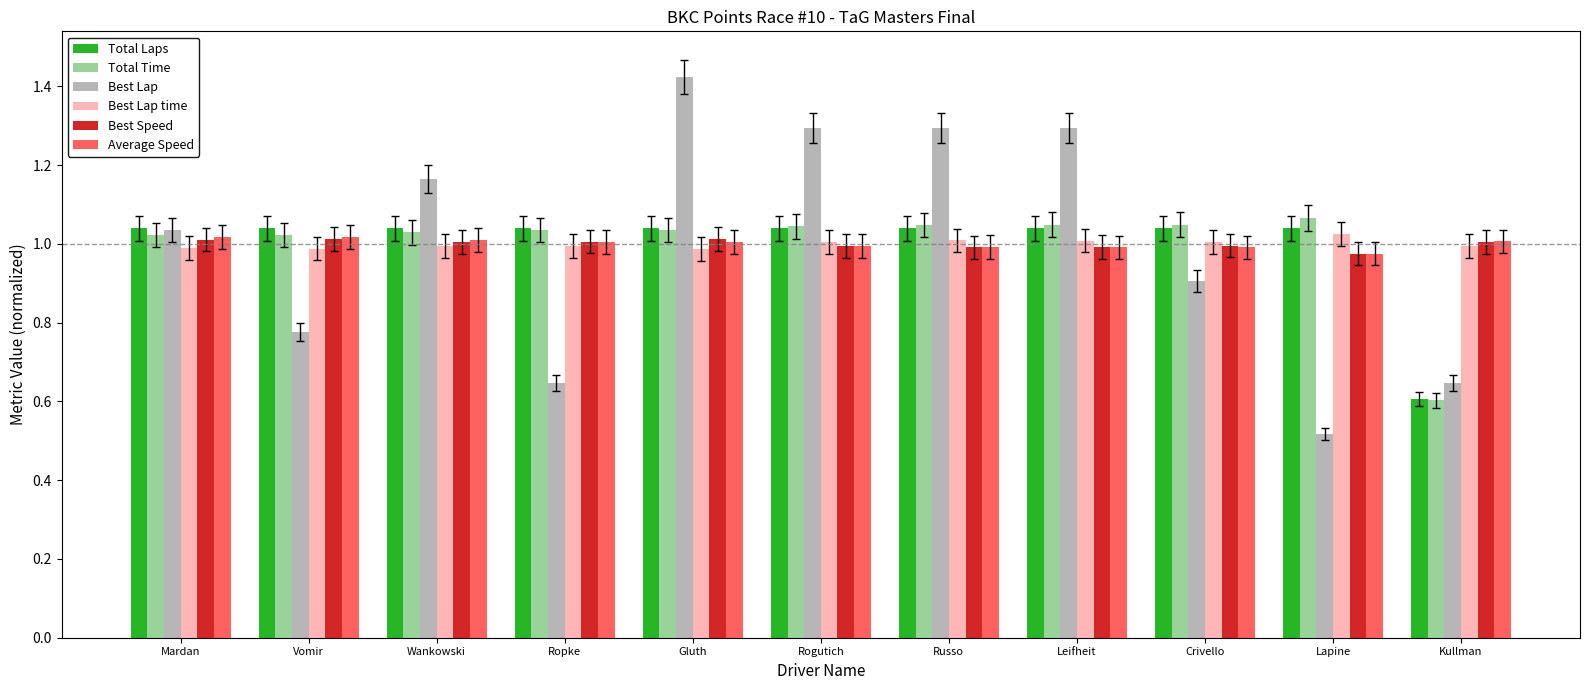

What is the label of the 10th bar from the right?

Vomir